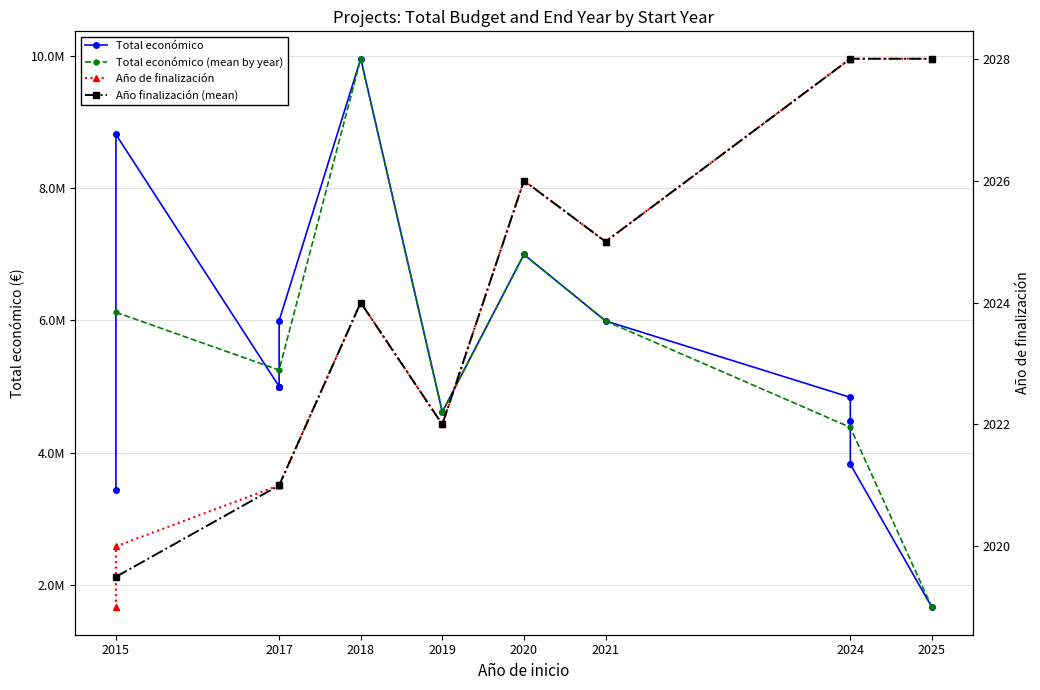

True or false: Total económico and Año de finalización intersect in this chart.

False